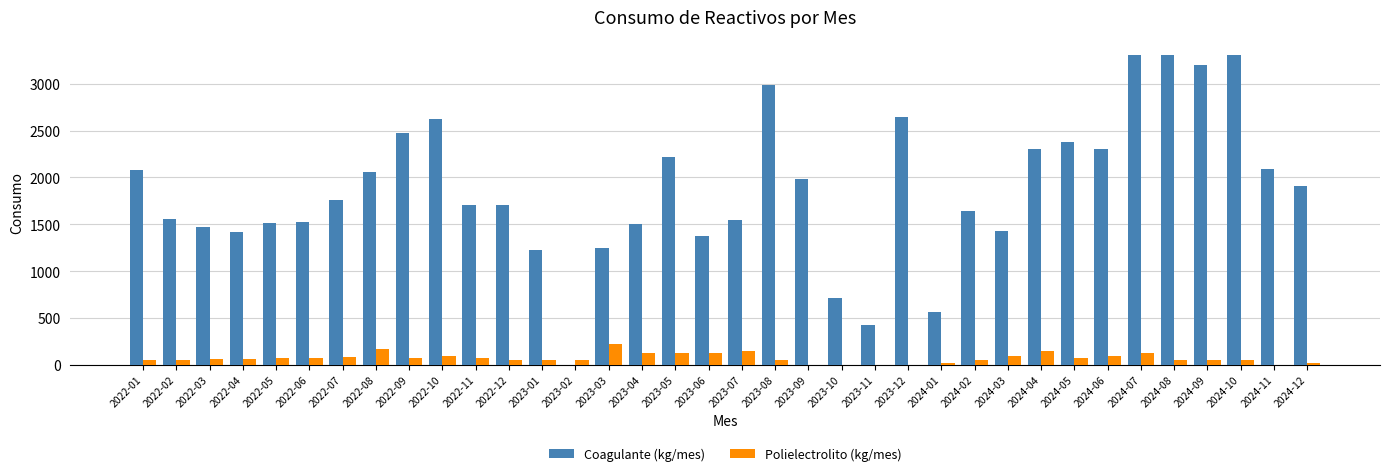

The Coagulante (kg/mes) series shows 2624 at 2023-09. True or false?

False